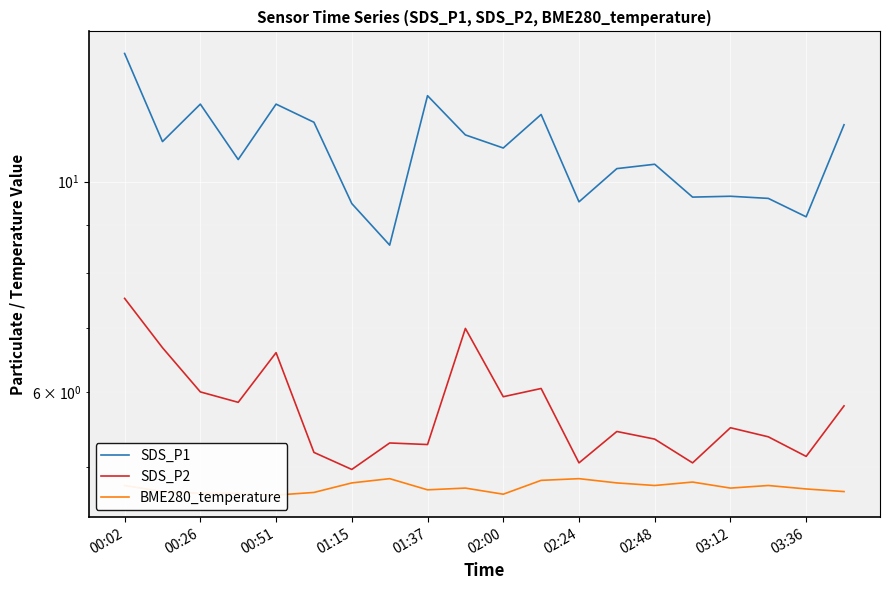

What is the difference between the maximum and minimum values in the BME280_temperature series?

0.2